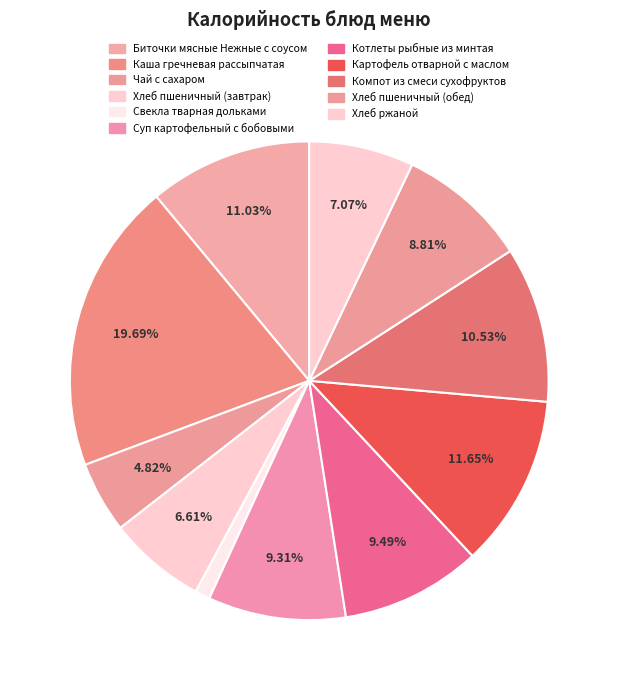

To the nearest percent, what is the combined percentage of Биточки мясные Нежные с соусом and Каша гречневая рассыпчатая?

31%